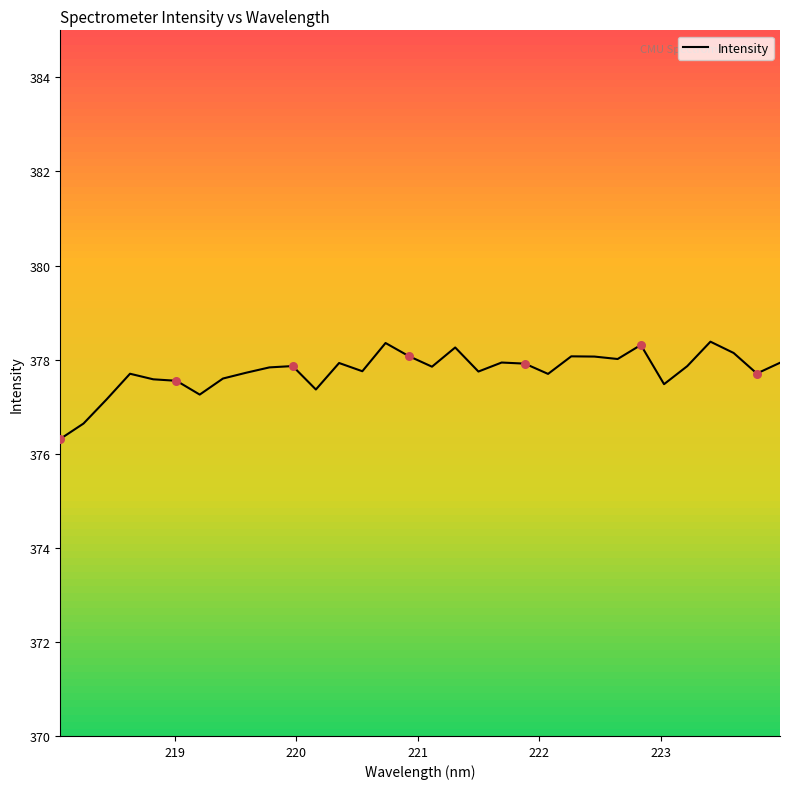

What is the minimum value for Intensity?

376.3